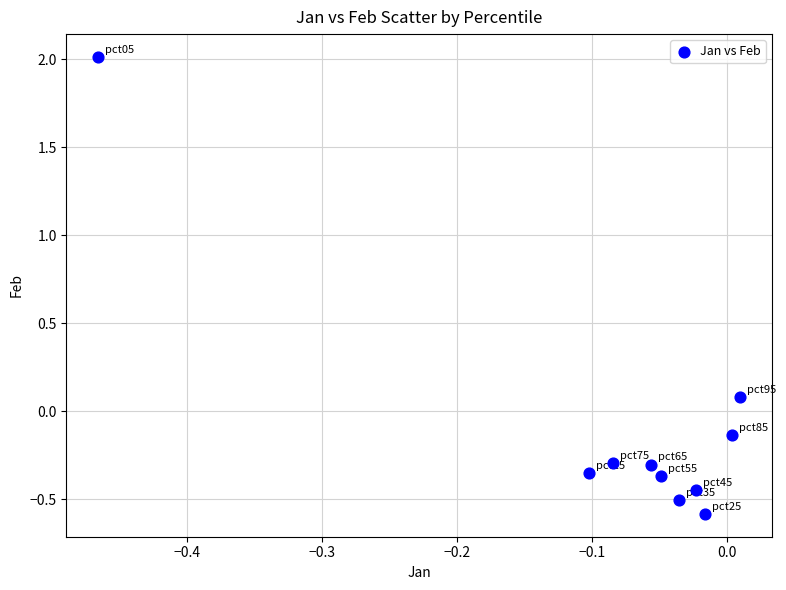

What is the range of X values (max minus min)?

0.5